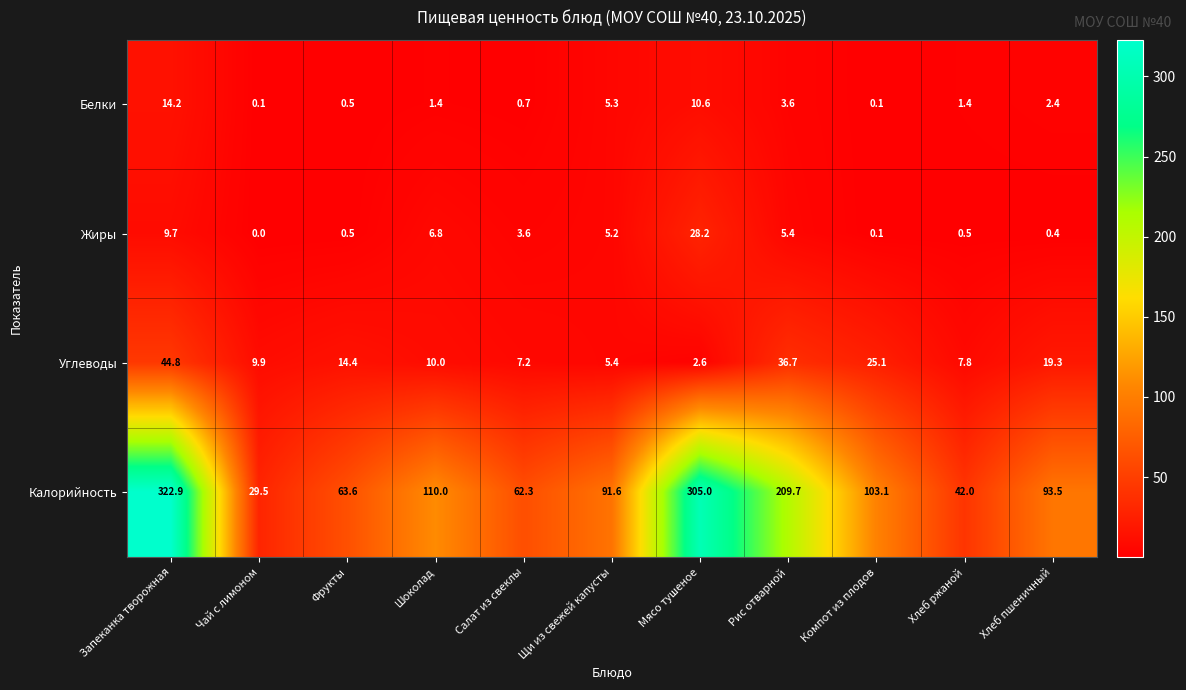

What is the greatest value displayed?

322.9